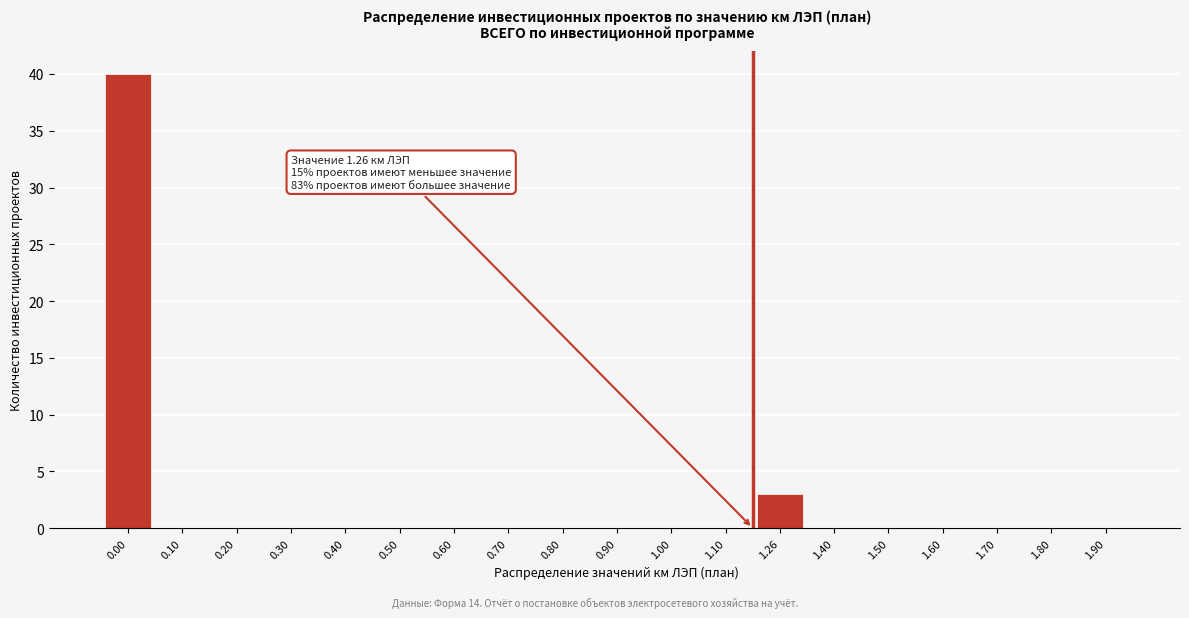

Reading right to left, extract all data points from this chart.

1.90=0	1.80=0	1.70=0	1.60=0	1.50=0	1.40=0	1.26=3	1.10=0	1.00=0	0.90=0	0.80=0	0.70=0	0.60=0	0.50=0	0.40=0	0.30=0	0.20=0	0.10=0	0.00=40